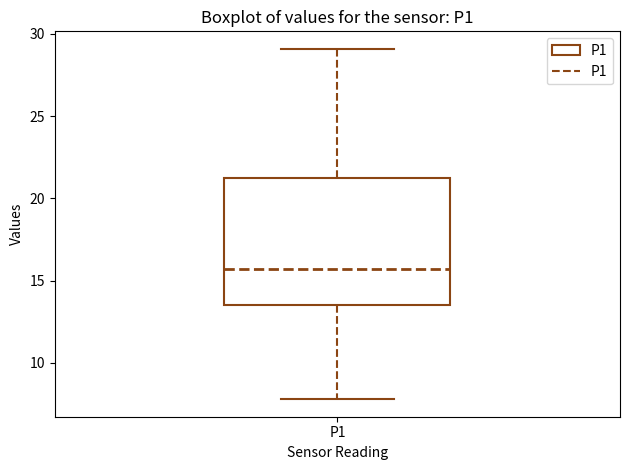

Transcribe this box plot: give where the median line is, the range the box spans, and where the two whiskers end, as read against the y-axis. The values are not printed on the chart, so give them approximately, as read against the axis.

median 15.5, box 13.5 to 21.0, whiskers 8.0 to 29.0